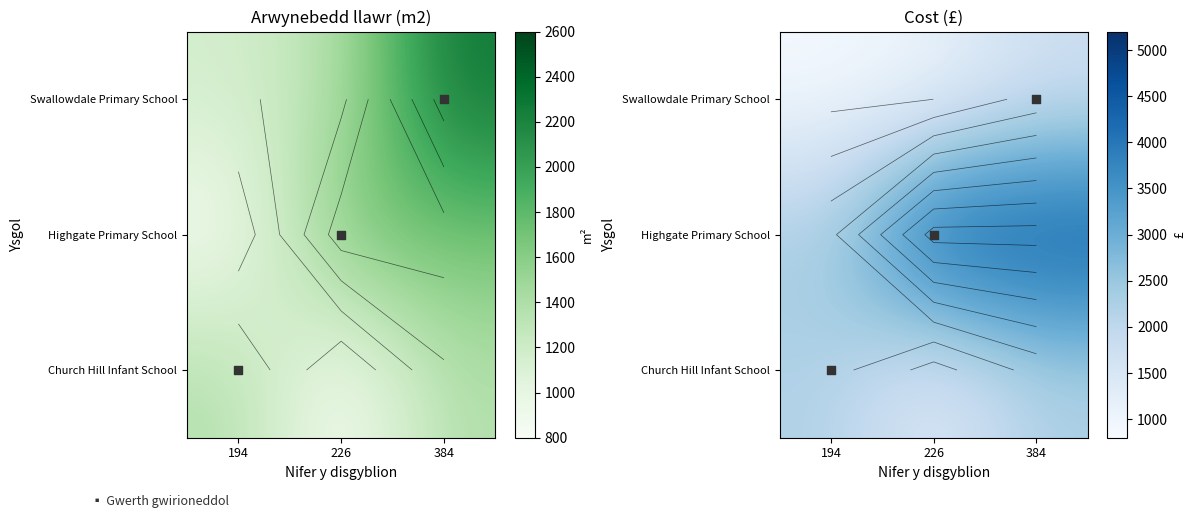

Is the value of Swallowdale Primary School at 194 greater than the value of Highgate Primary School at 384?

No